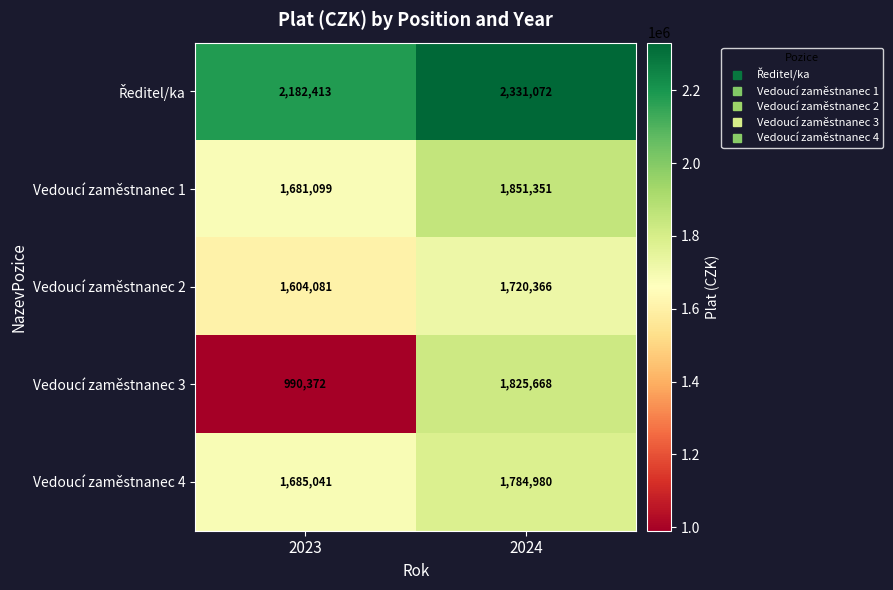

What is the difference between the highest and lowest values at 2023?

1192041